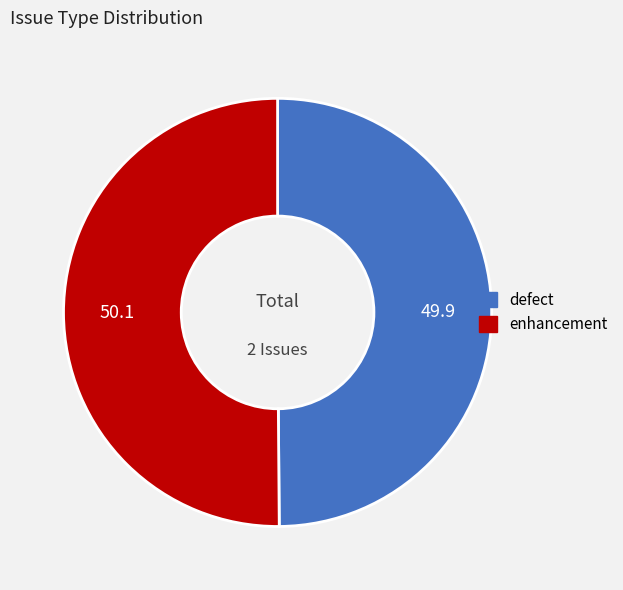

The enhancement slice represents 50% of the pie. True or false?

True